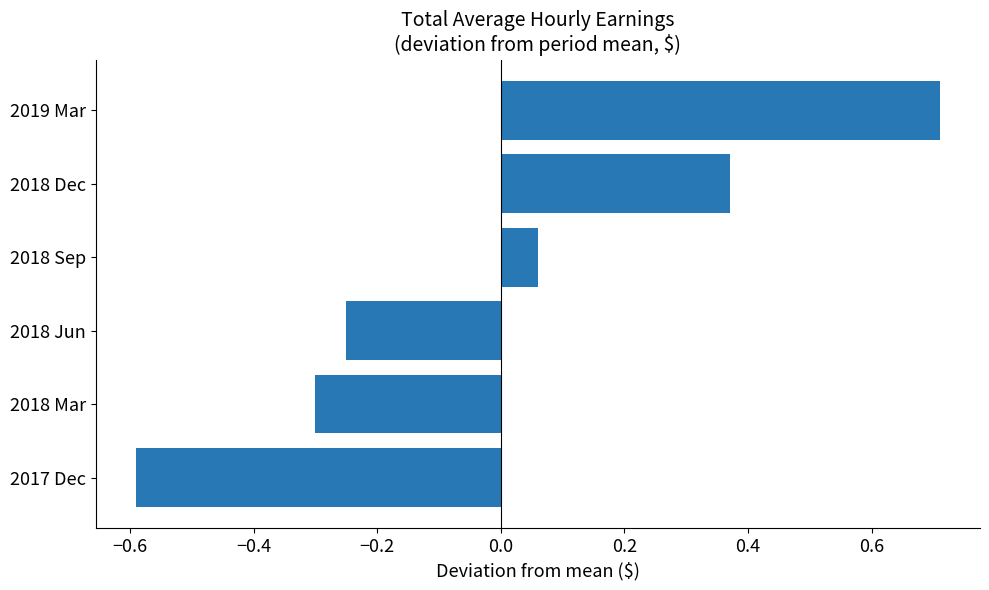

What is the difference between the second highest and second lowest values?

0.7